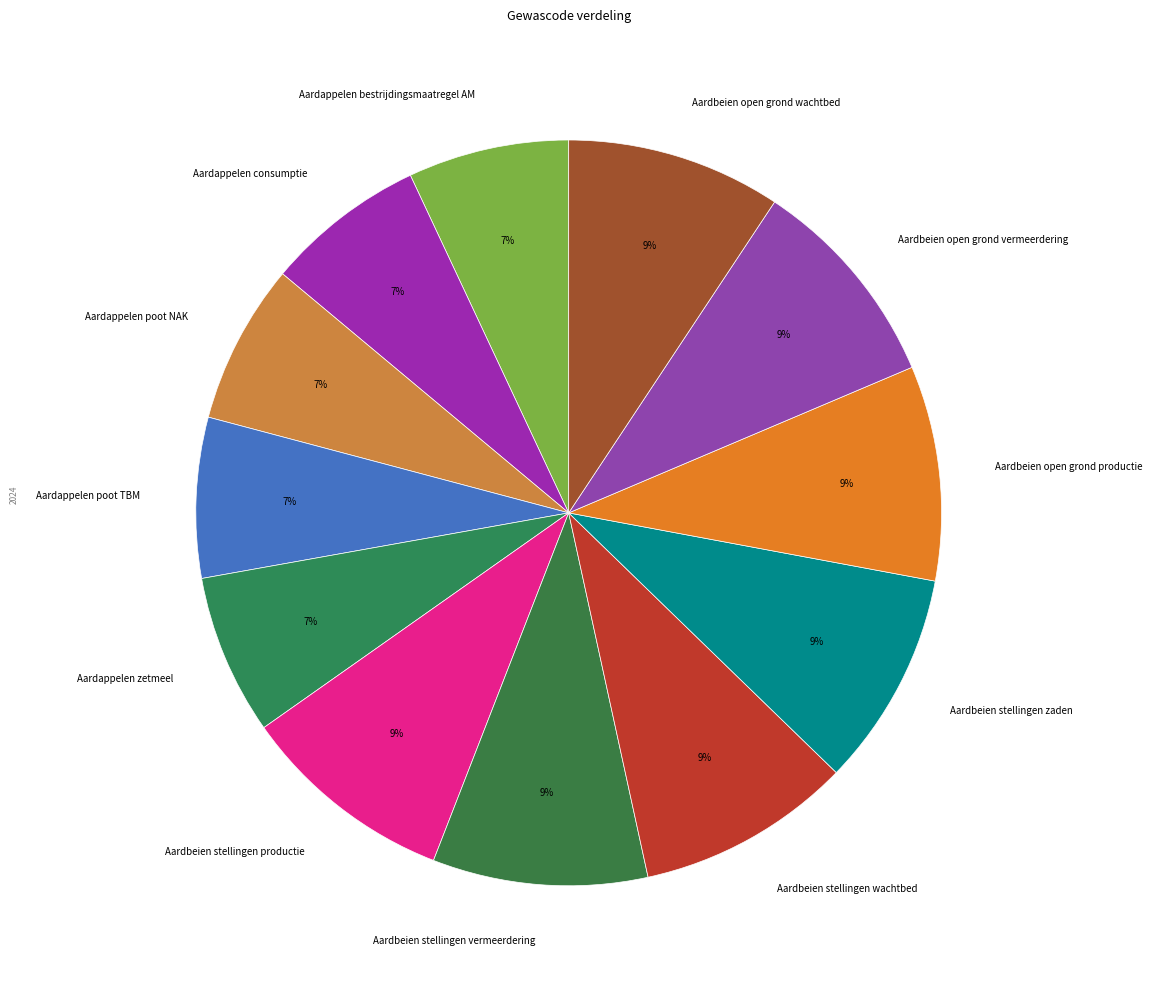

The Aardbeien open grond productie slice represents 9% of the pie. True or false?

True